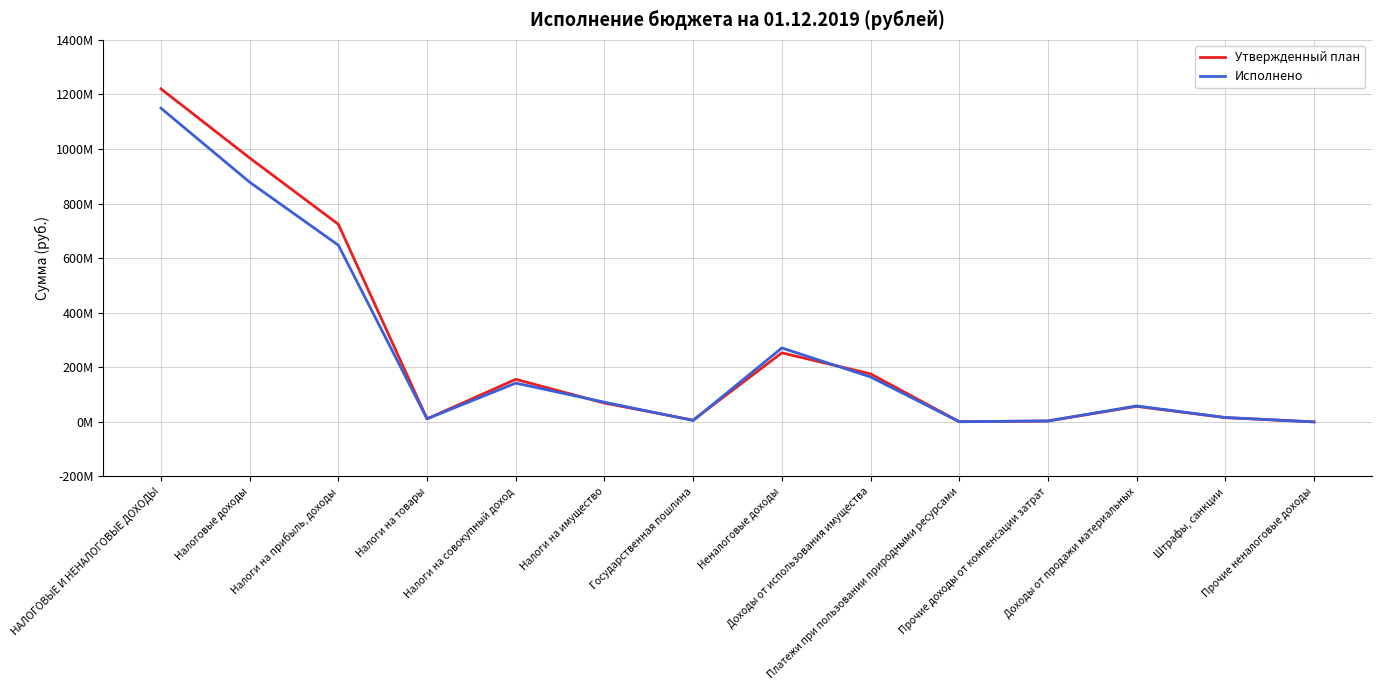

What are all the series names shown in the legend?

Утвержденный план, Исполнено